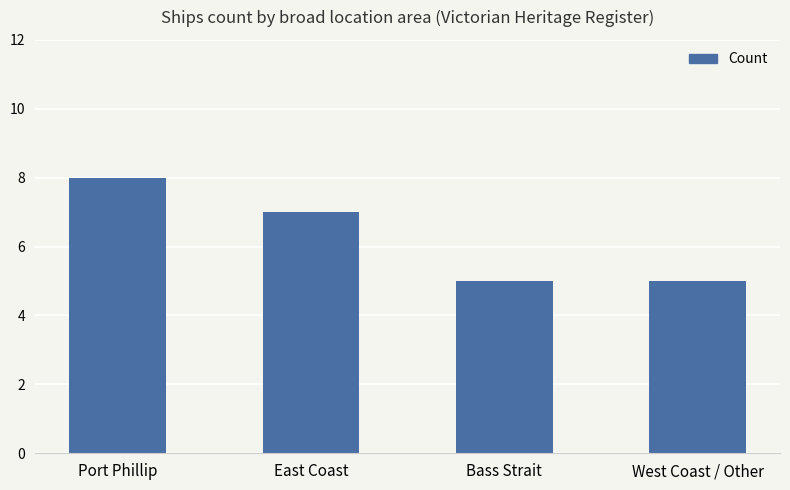

Is it true that the value at Port Phillip is 8?

True